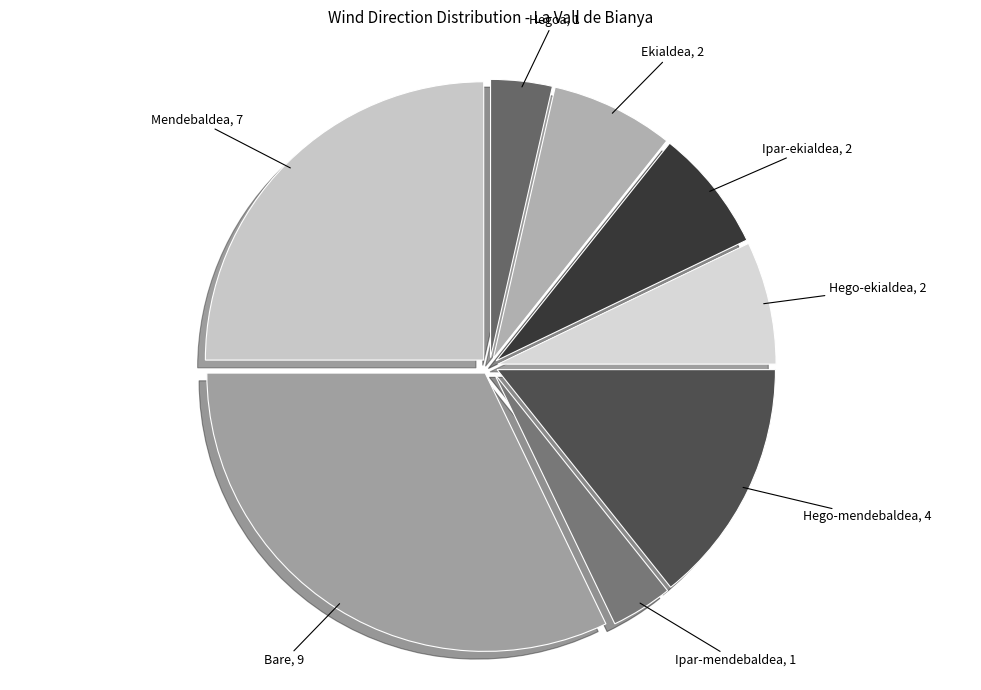

Which category has the biggest portion of the pie?

Bare